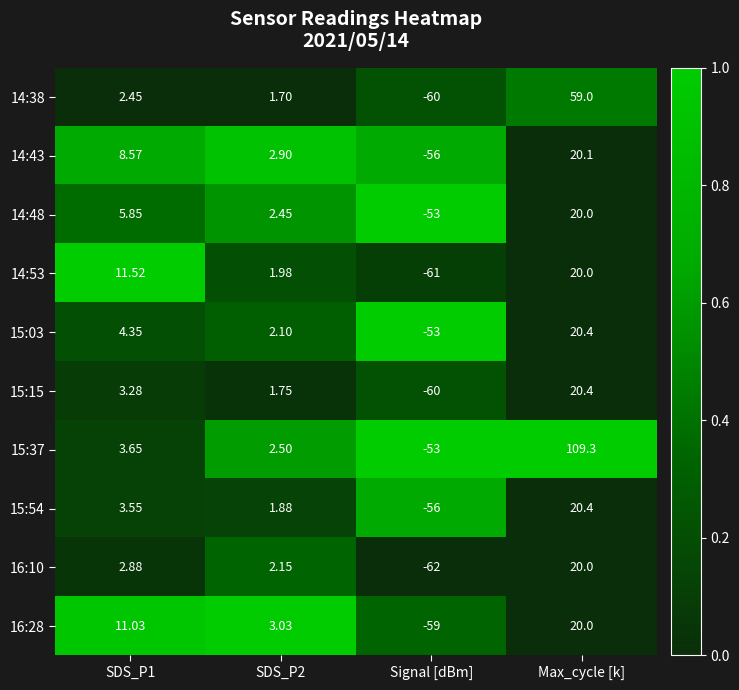

Which category has the lowest value in the 15:15 series?

Signal [dBm]